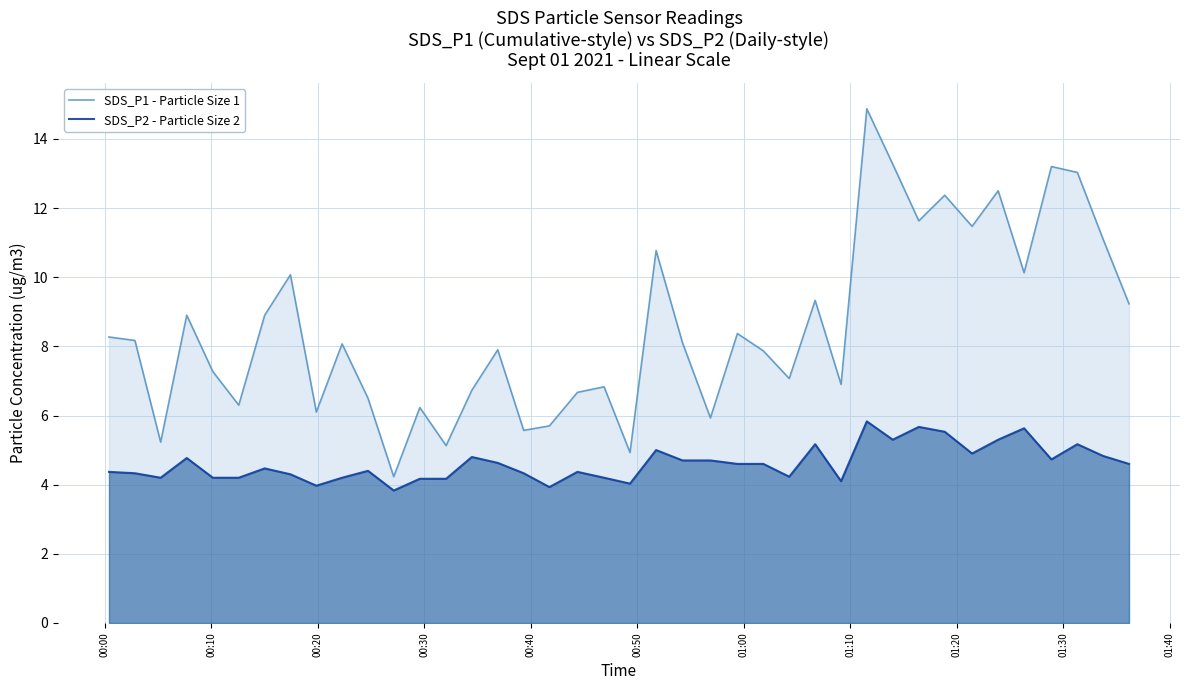

How many lines are shown in the chart?

2